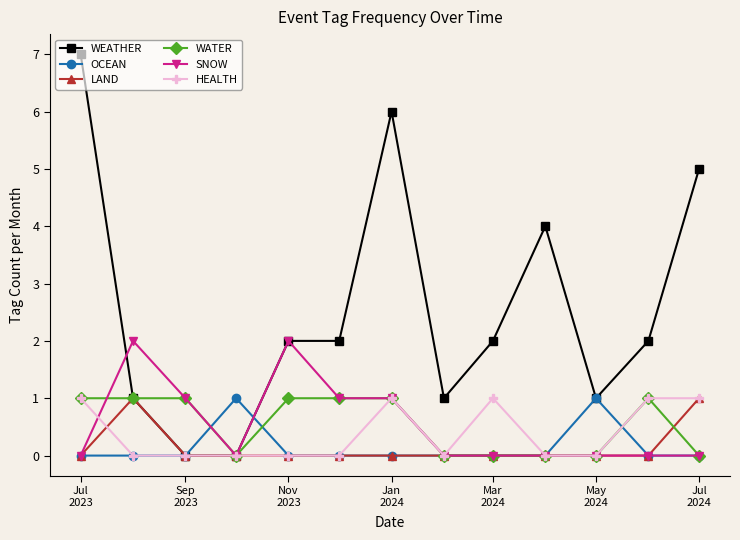

Which series has the largest total across all categories?

WEATHER